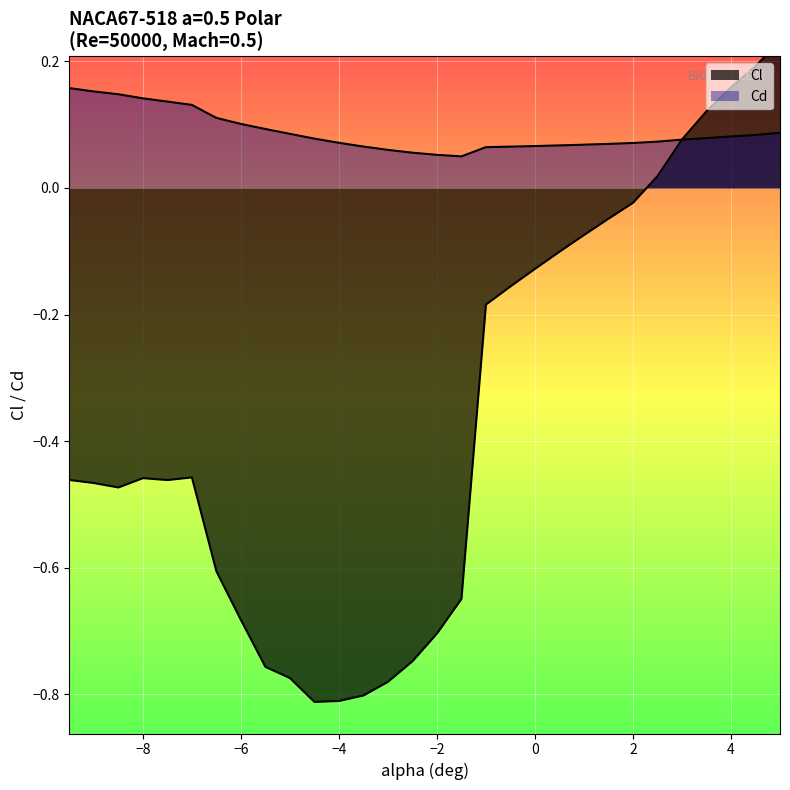

How many values in Cl are below zero?

24